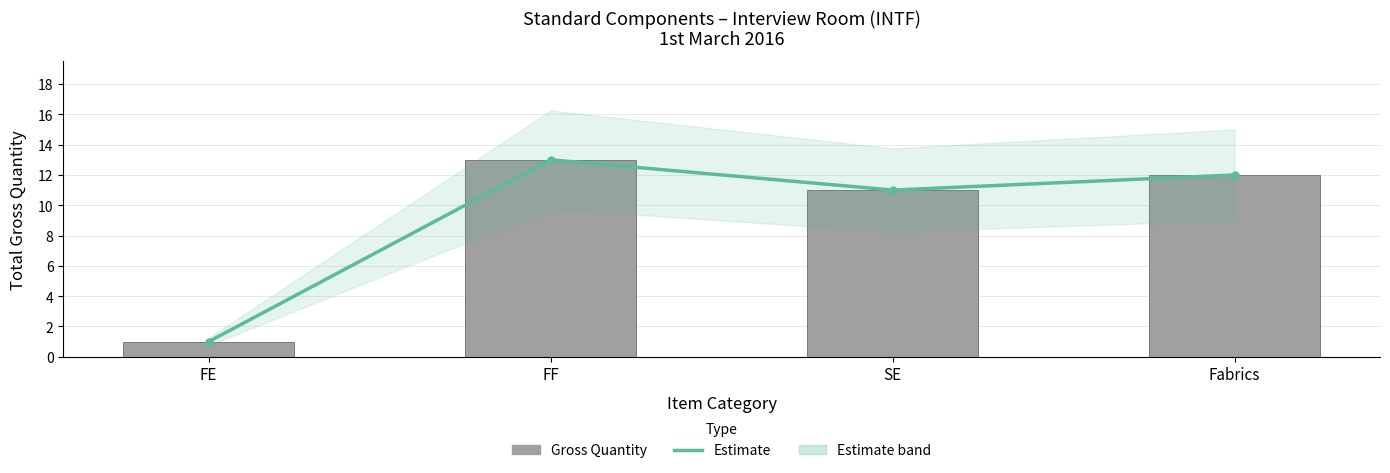

What position from the right is FF?

3